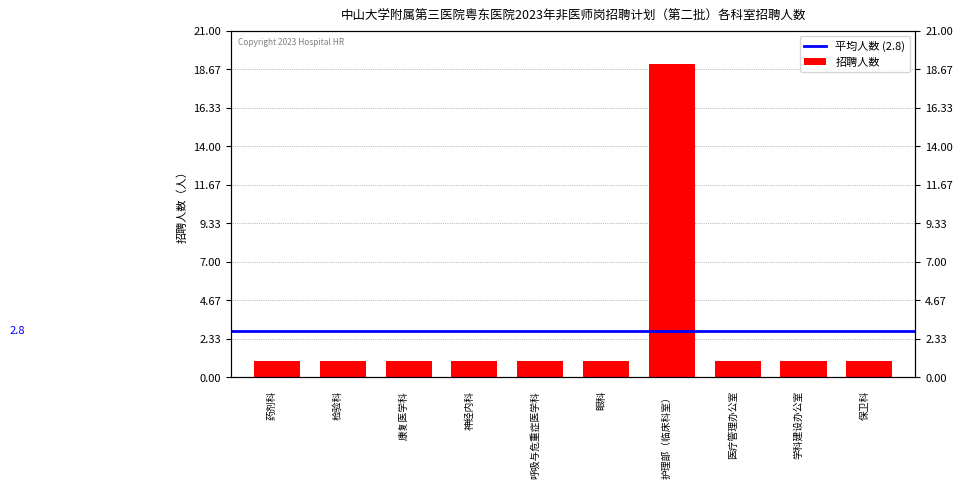

Reading right to left, extract all data points from this chart.

1	1	1	19	1	1	1	1	1	1